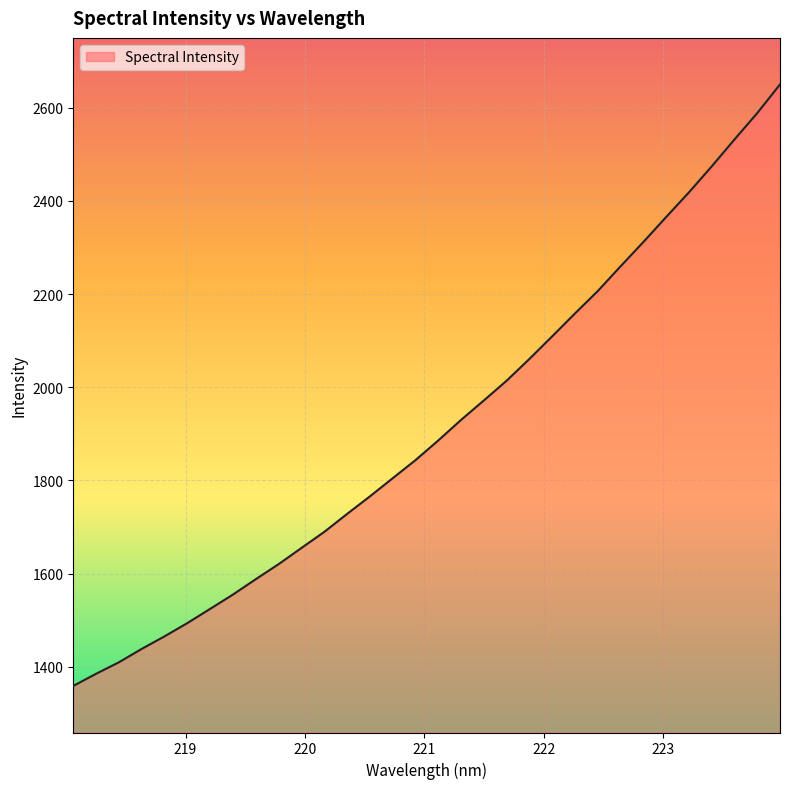

What is the smallest value displayed?

1358.8